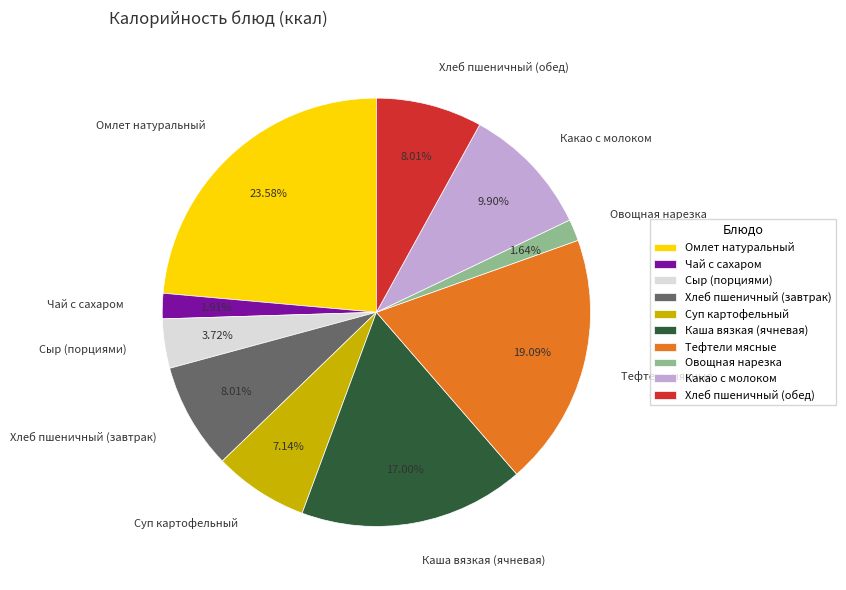

To the nearest percent, what is the average slice percentage?

10%